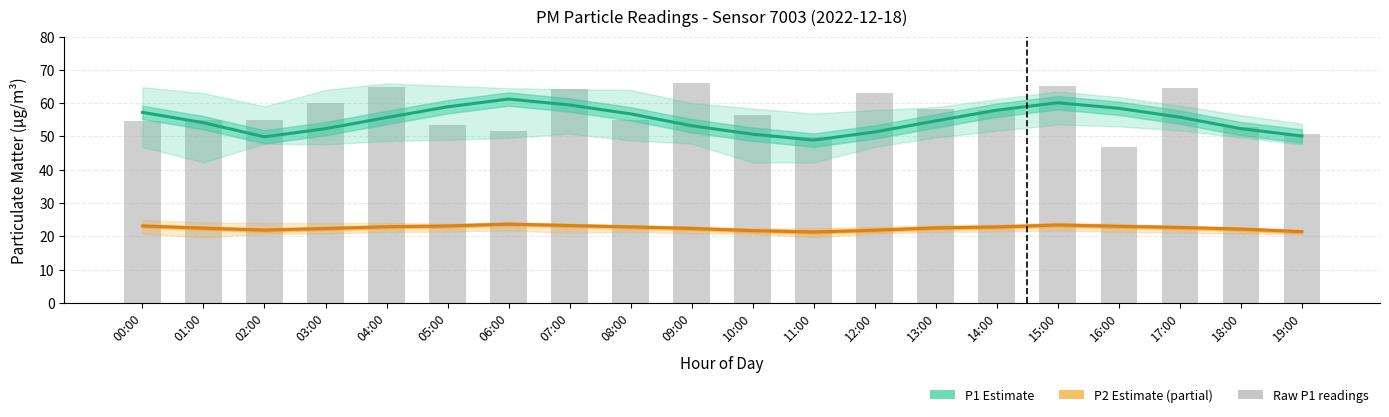

Where does the Raw P1 readings series first go above 56?

03:00